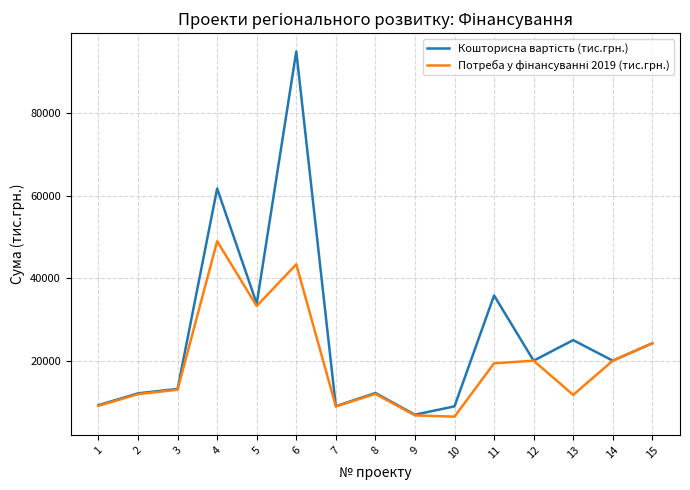

At which category is the sum across all series the highest?

6